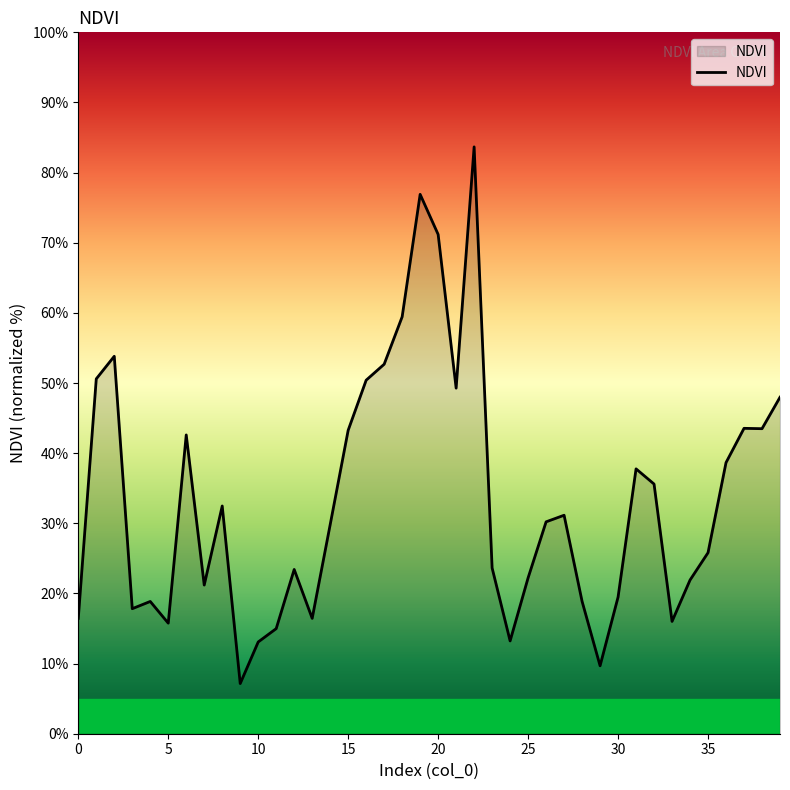

What is the difference between the maximum and minimum values?

76.5